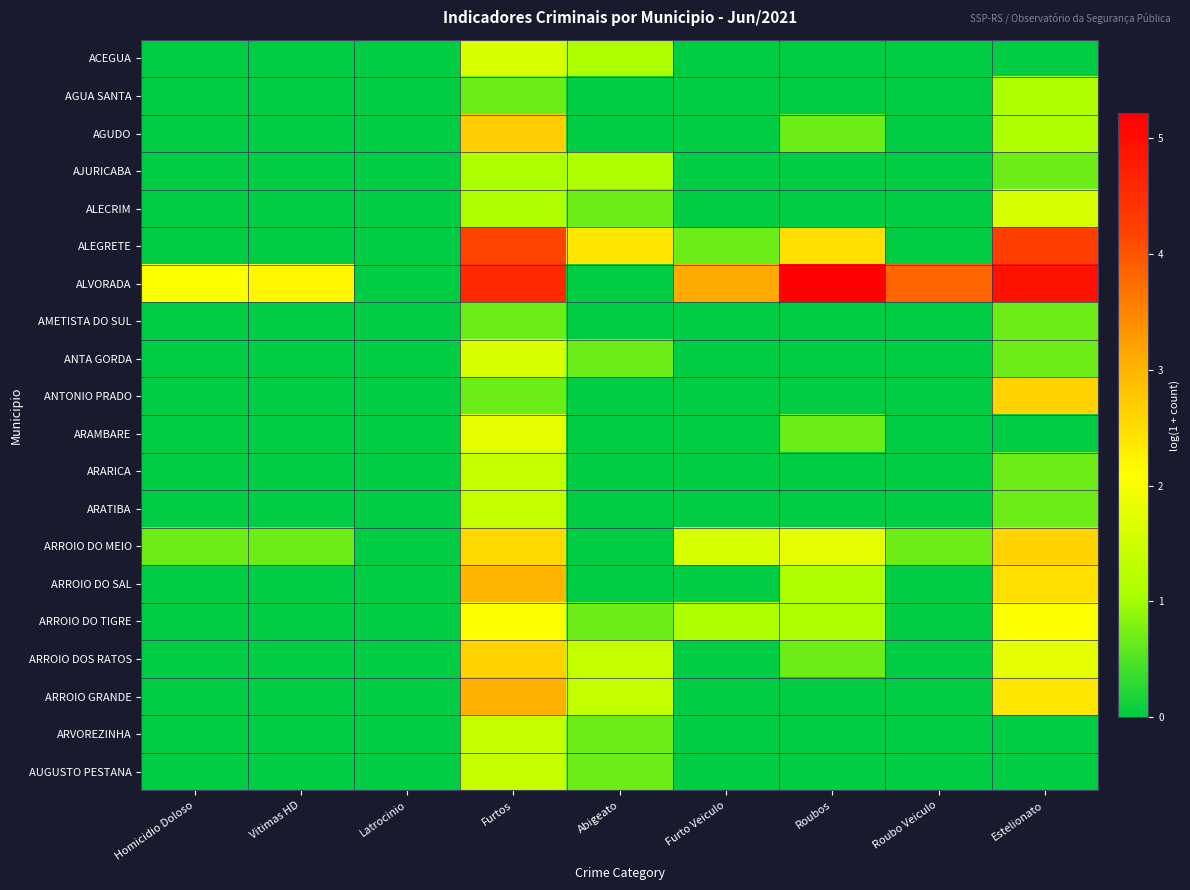

What is the difference between the highest and lowest values at Abigeato?

2.4